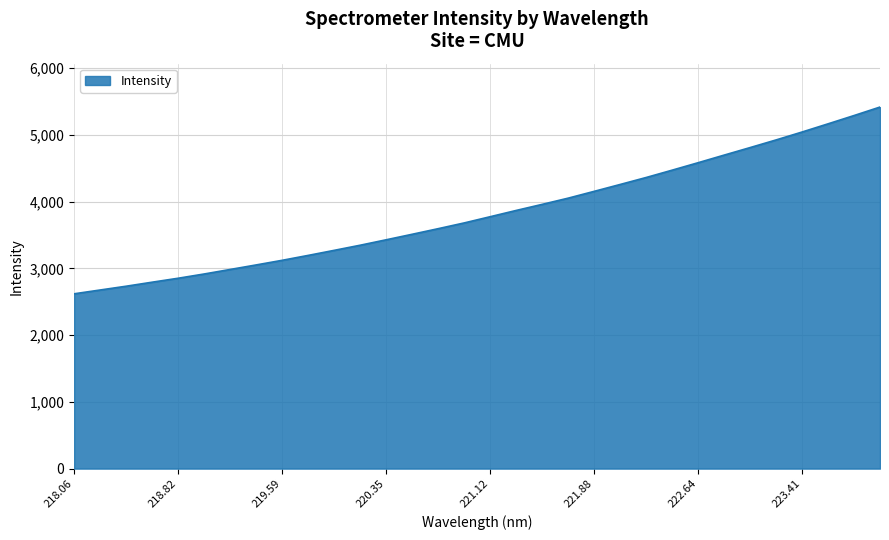

True or false: the data has more than 2 interior local peaks.

False